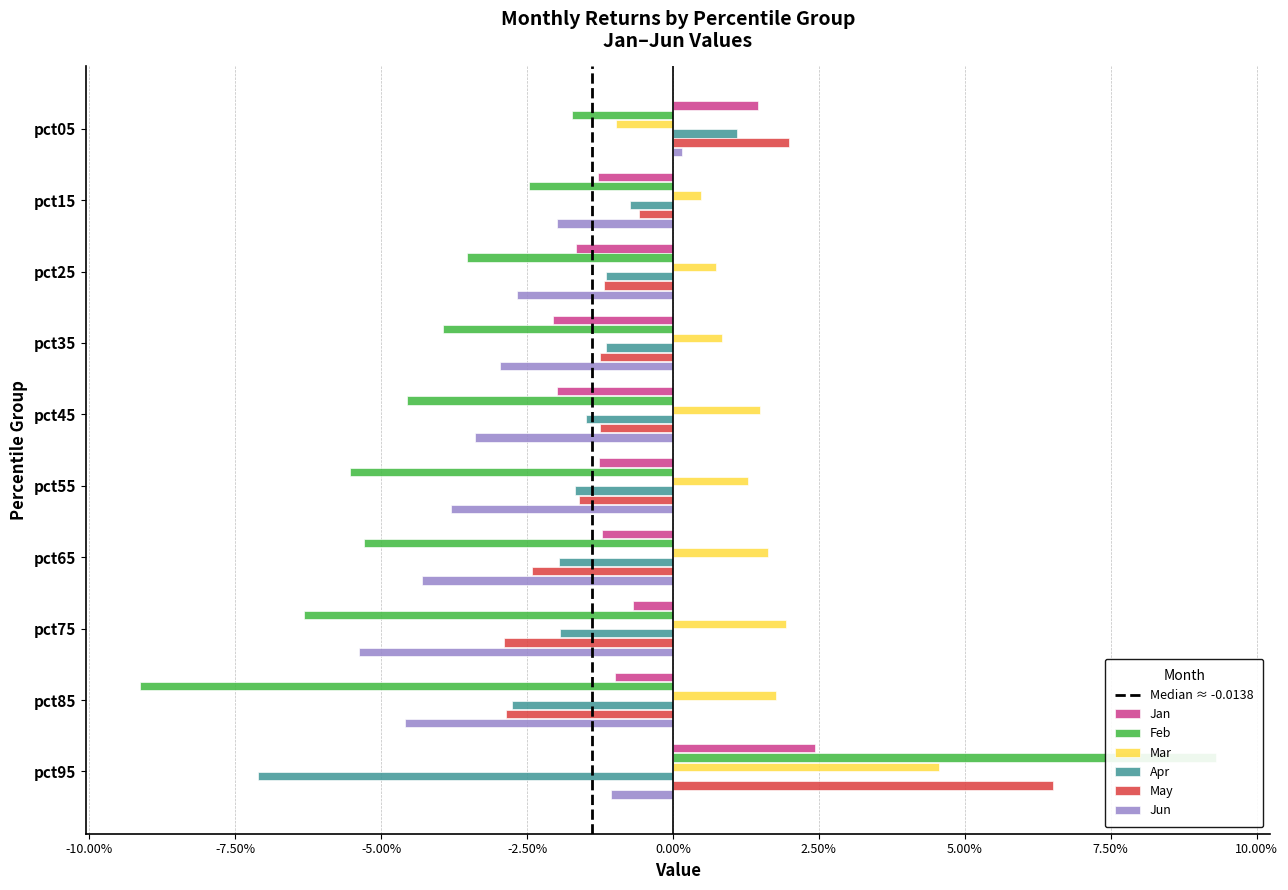

Which series has the widest spread of values?

Feb